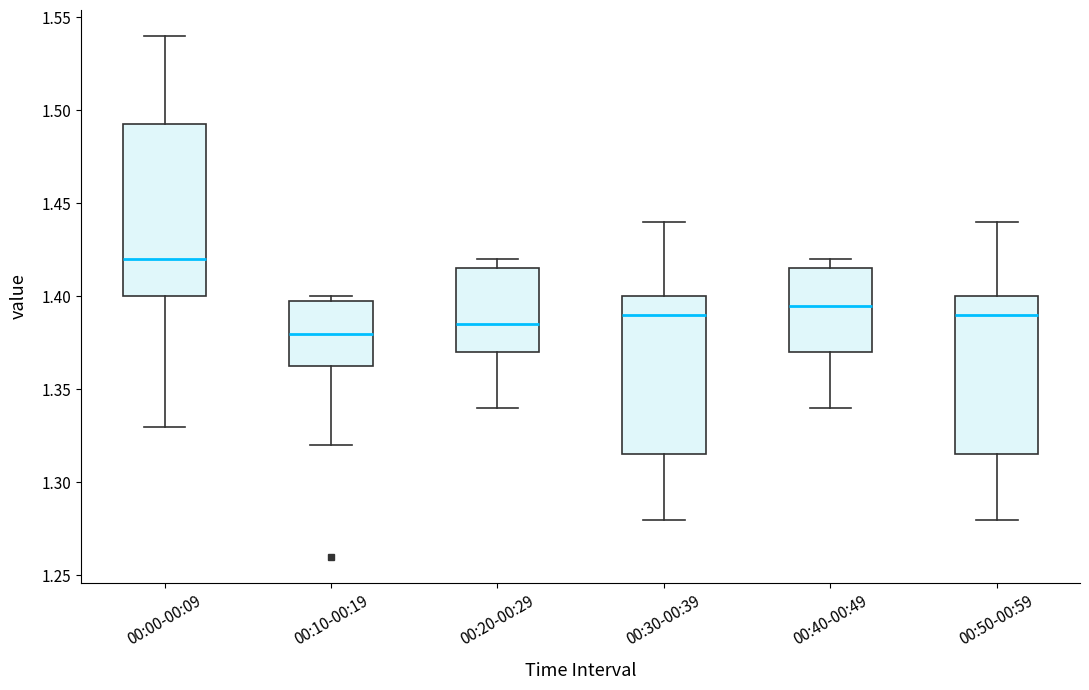

Where is the upper edge of the box for 00:20-00:29 on the y-axis? The values are not printed on the chart, so give them approximately, as read against the axis.

1.415